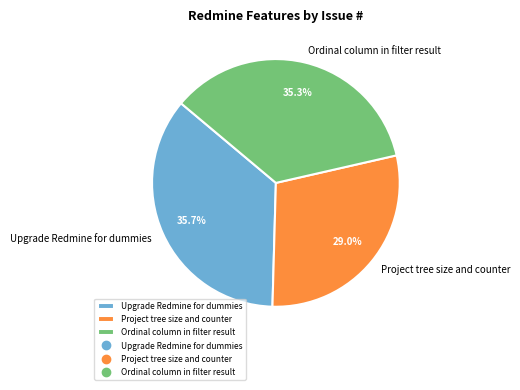

Count the number of slices in the pie.

3